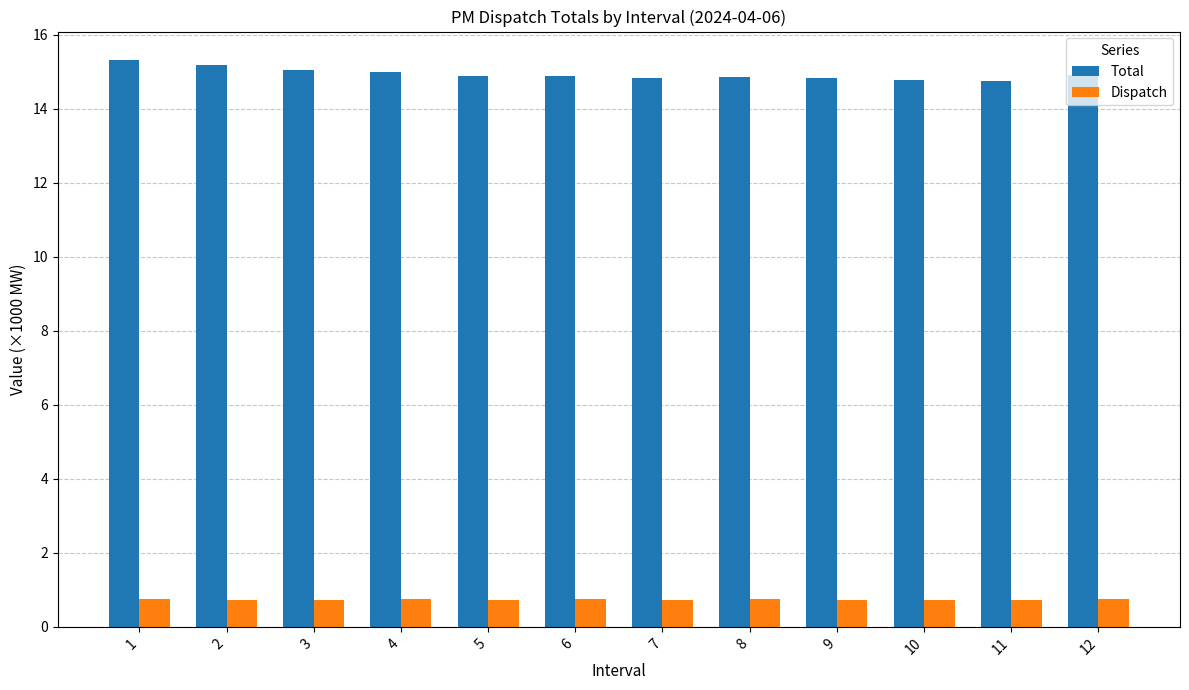

The Total series shows 14.8 at 10. True or false?

True